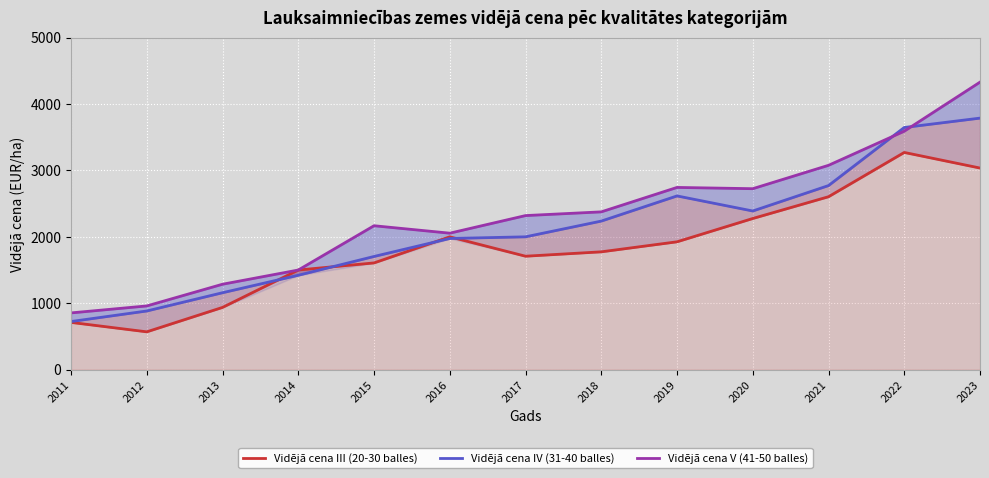

Which has a higher value, 2011 or 2018?

2018